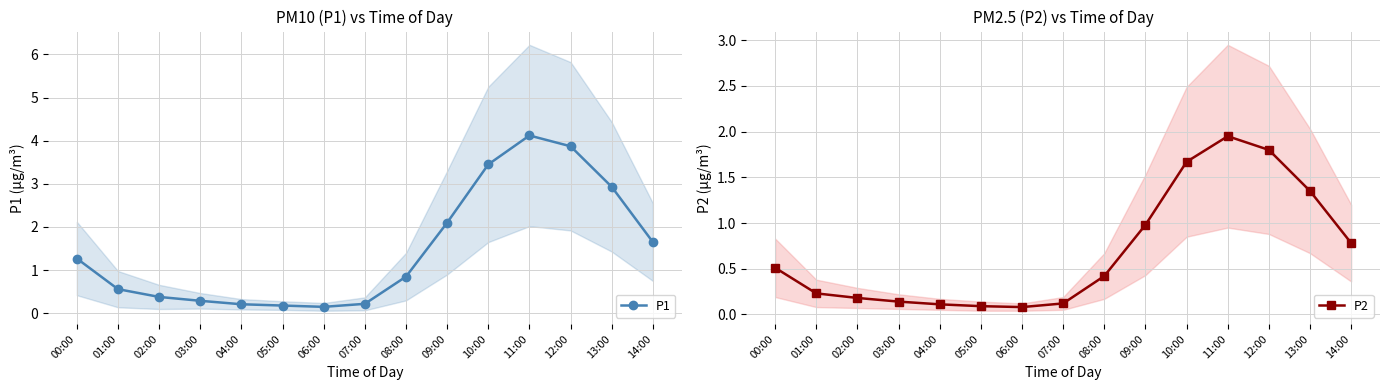

Which series has the largest total across all categories?

P1